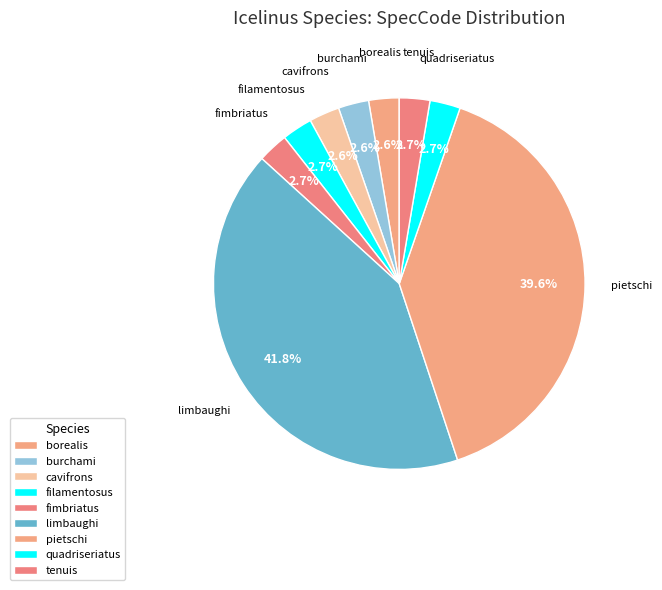

What is the ratio of the value at borealis to the value at cavifrons?

1.0